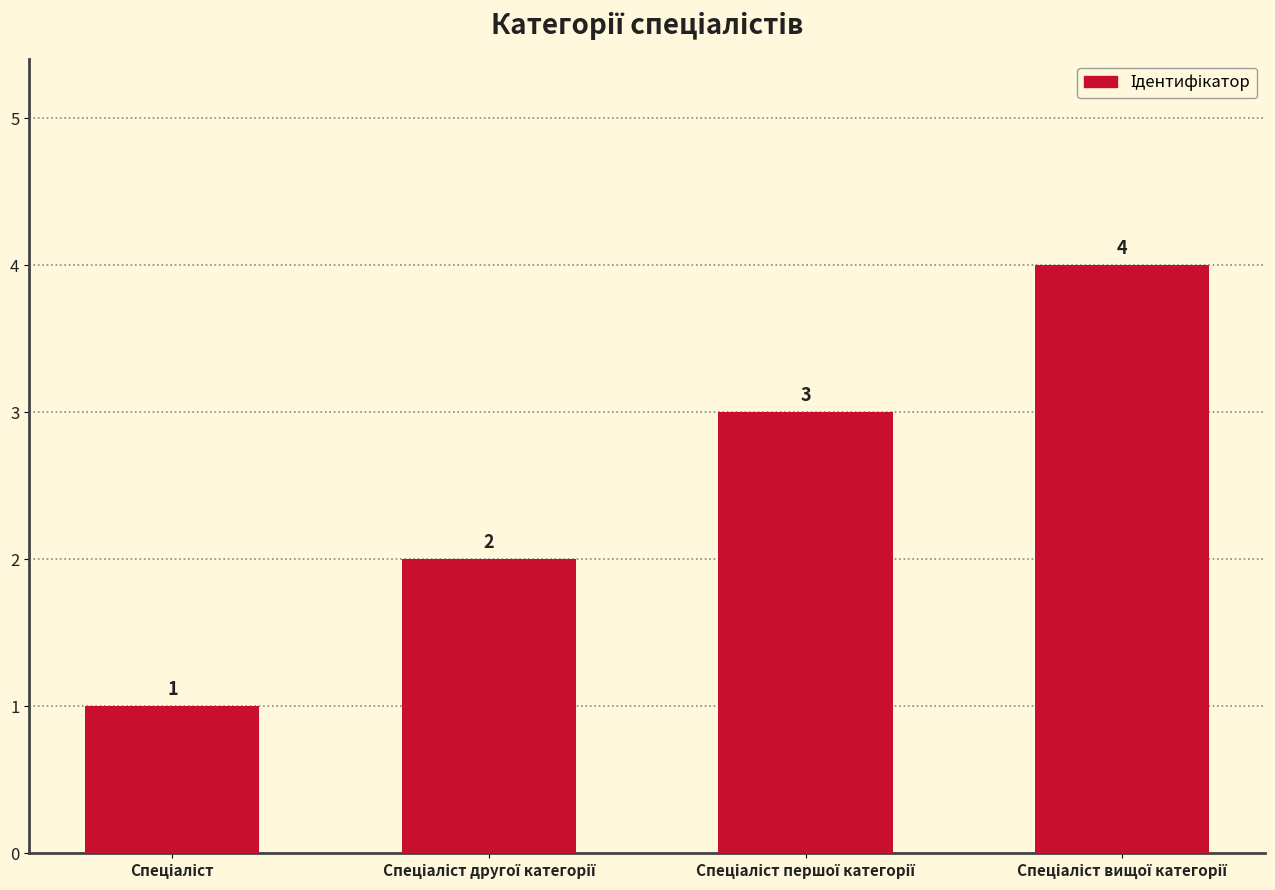

Count the number of data series in this chart.

1